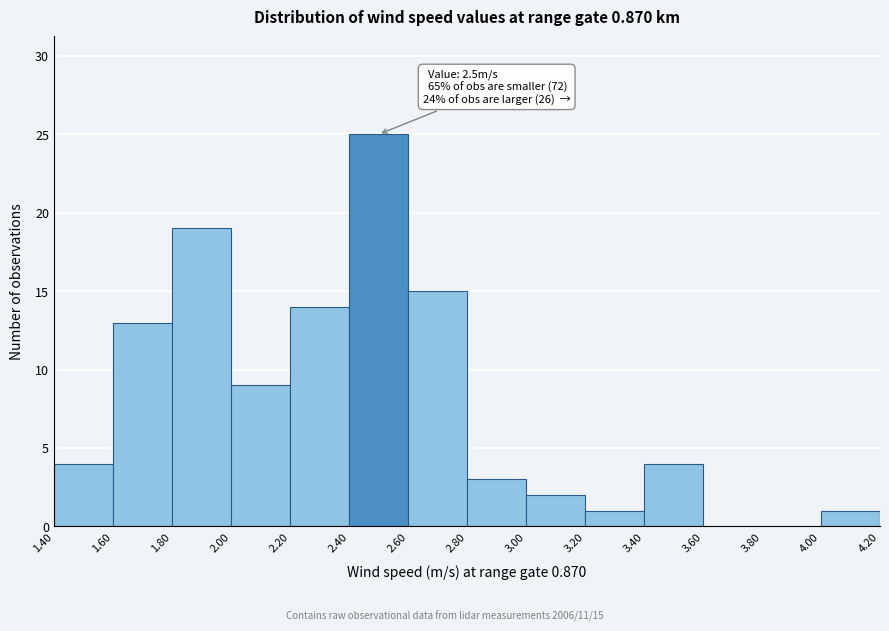

Which range on the x-axis has the tallest bar?

2.40 to 2.60